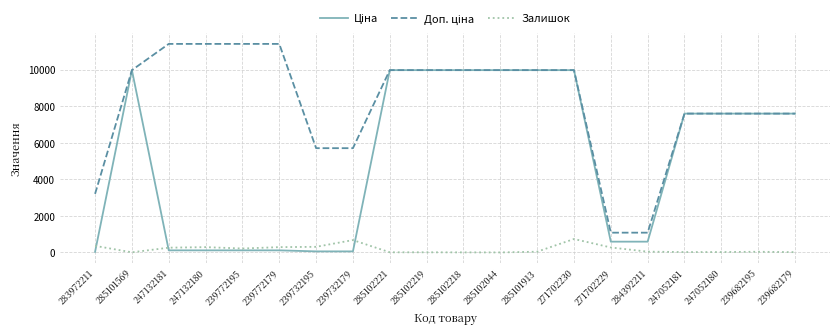

The Залишок series shows 1.0 at 285102044. True or false?

True